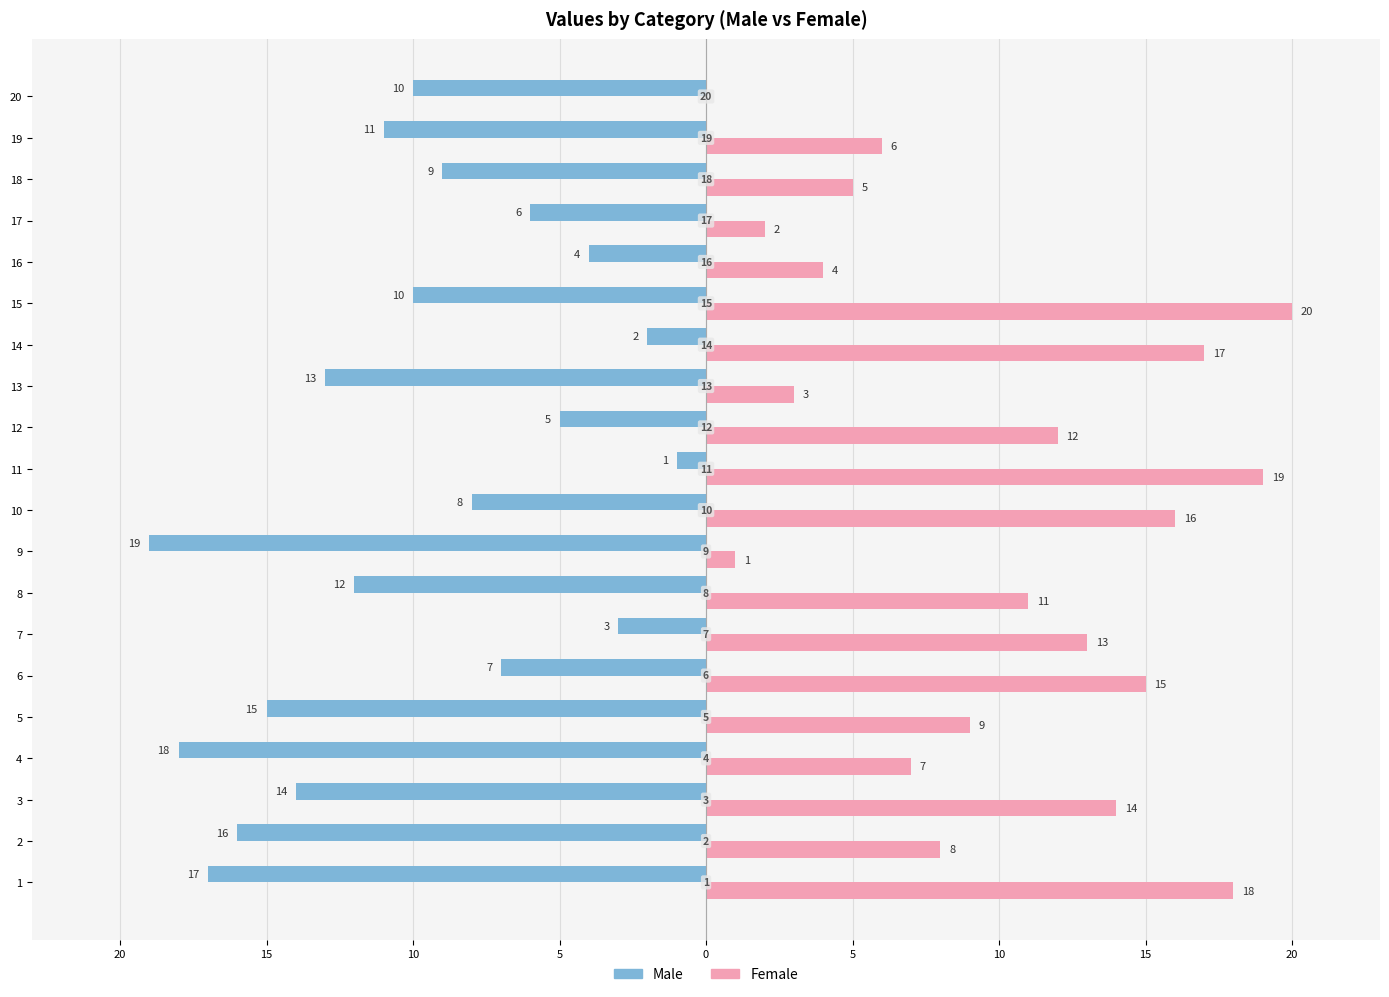

What are all the series names shown in the legend?

Male, Female